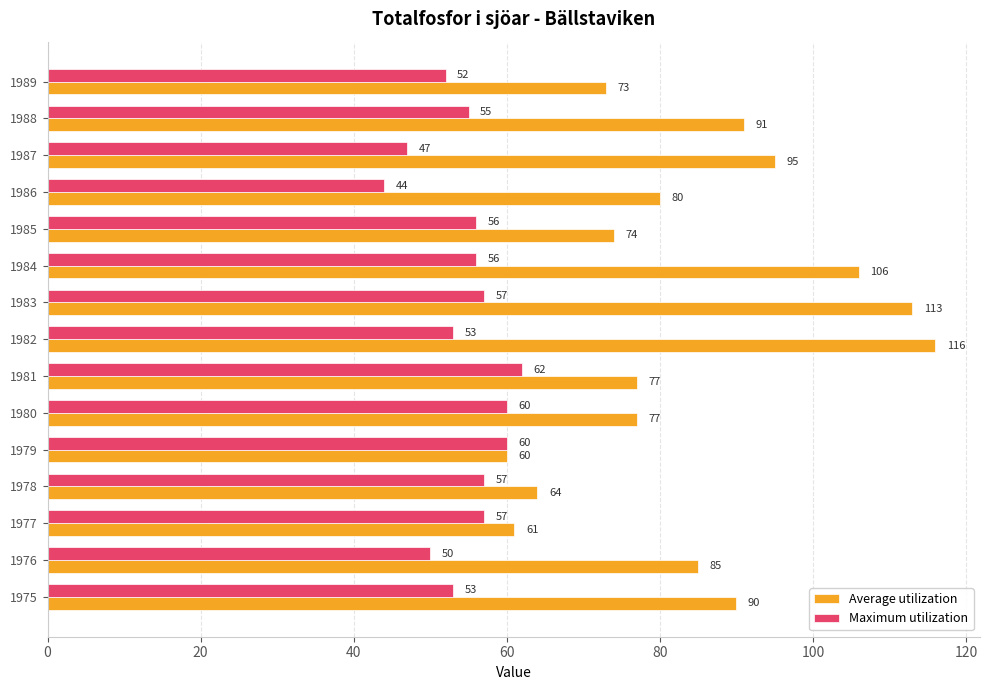

The Average utilization series shows 118 at 1989. True or false?

False